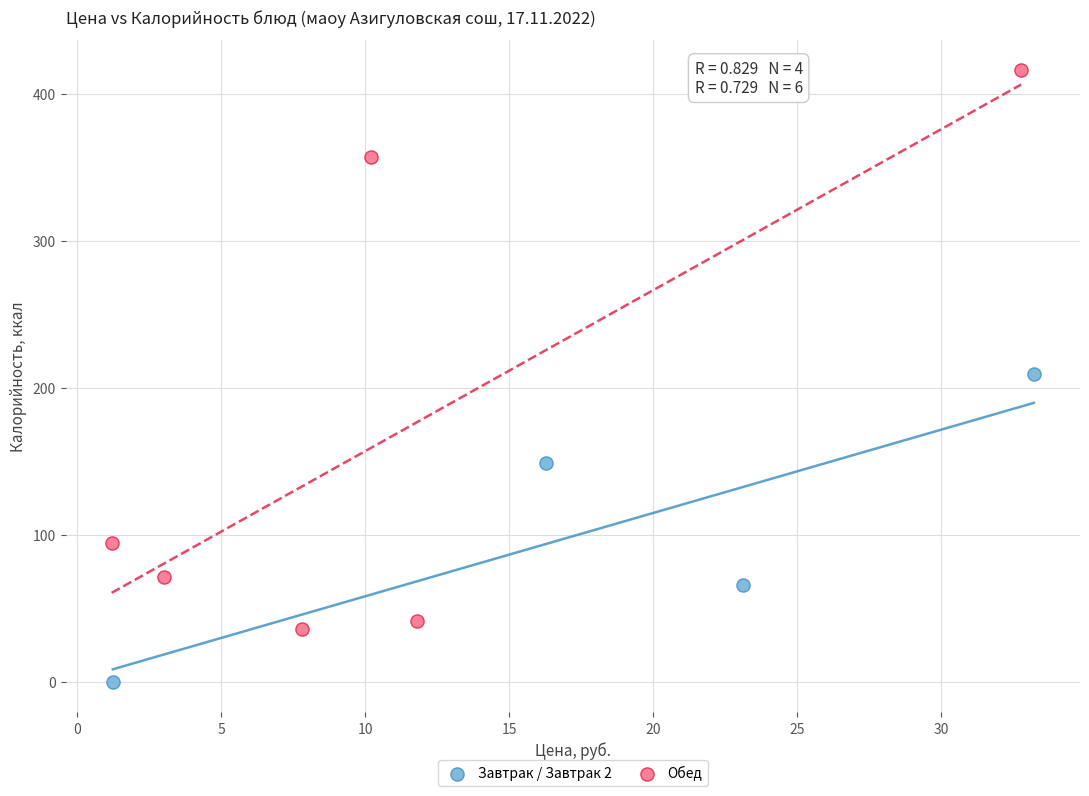

Which series has the largest Y range (max minus min)?

Обед